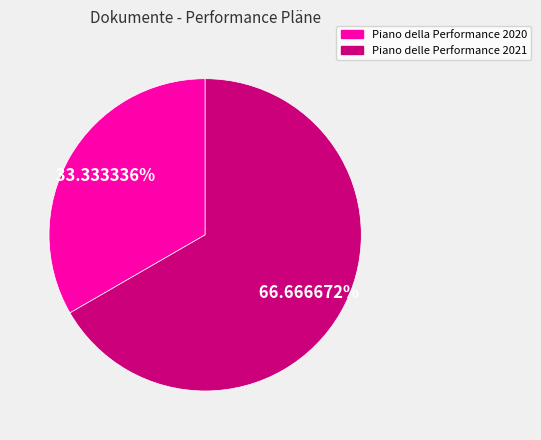

Which slice represents more than half of the pie?

Piano delle Performance 2021